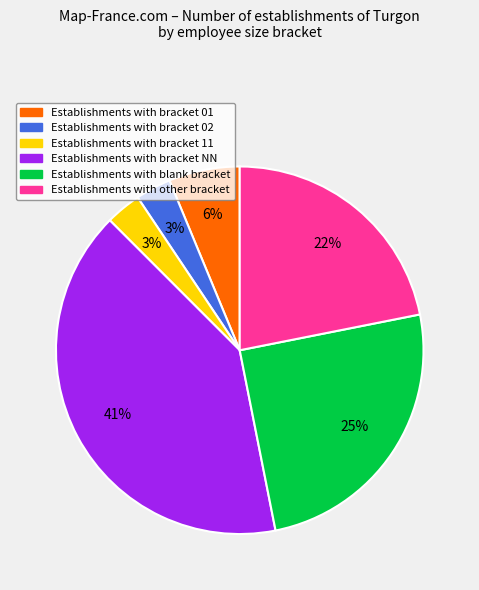

Is there a majority slice in this chart?

No